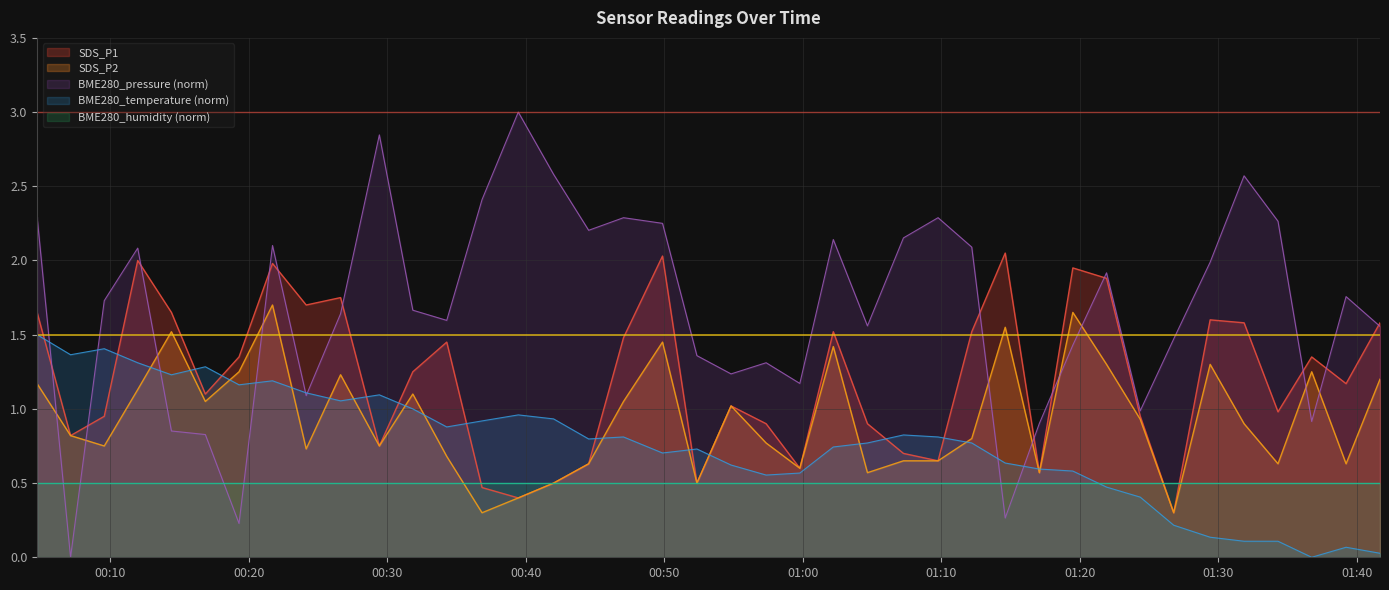

At which label does BME280_pressure_norm reach its minimum?

2023/07/10 00:07:07